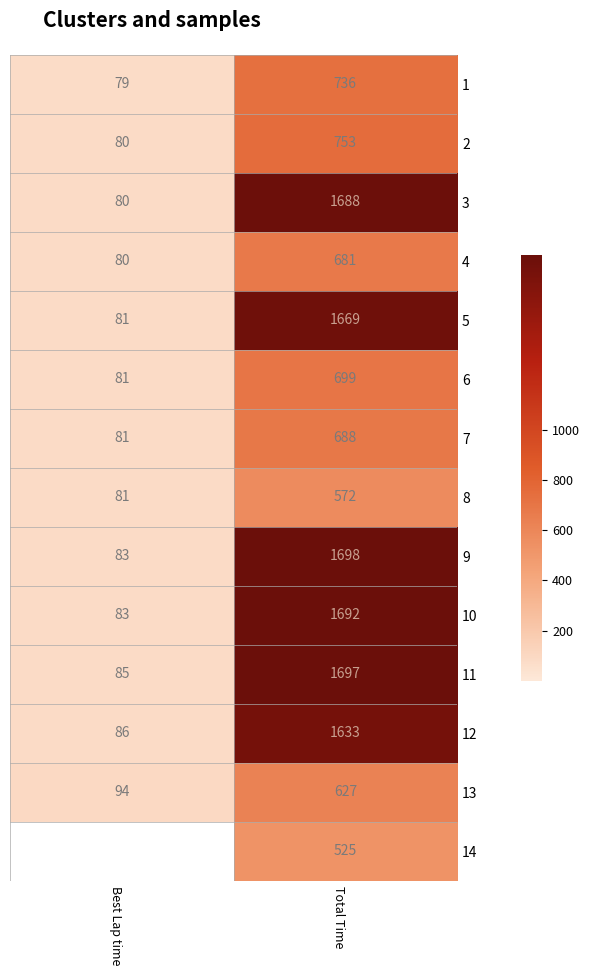

Between Total Time and Best Lap time, which is larger?

Total Time